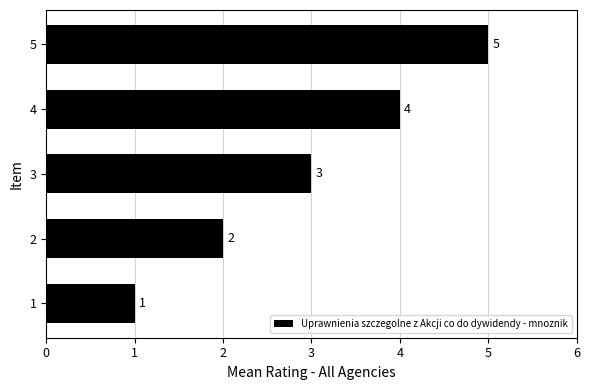

Rank the categories by value from highest to lowest.

5, 4, 3, 2, 1